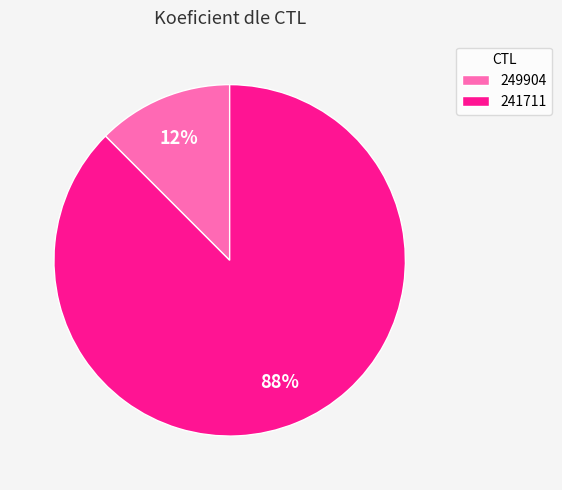

What is the majority slice?

241711